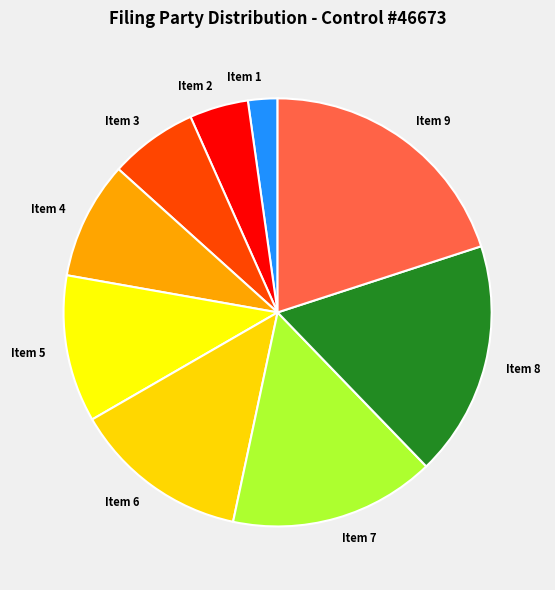

Is it true that Item 9 is 6% of the pie?

False